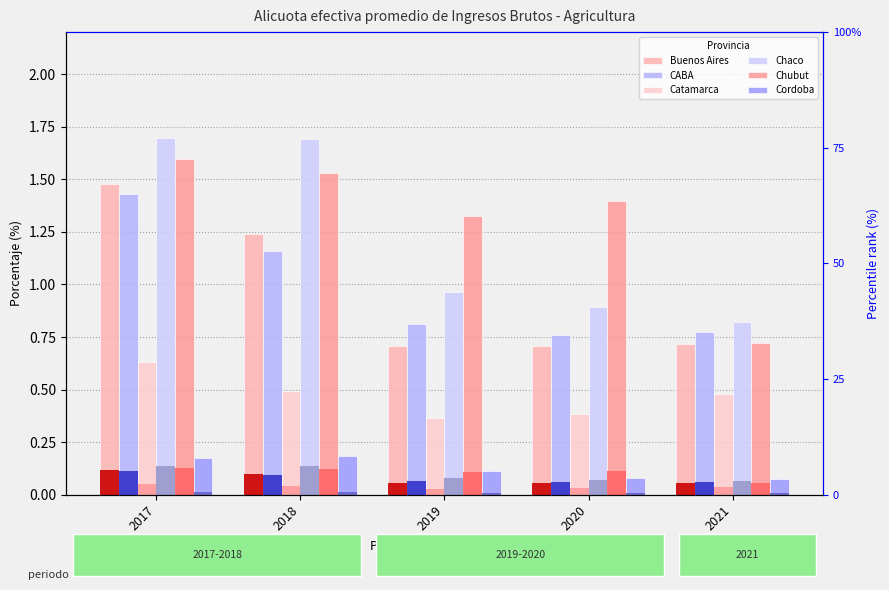

Which series has the largest total across all categories?

Chubut